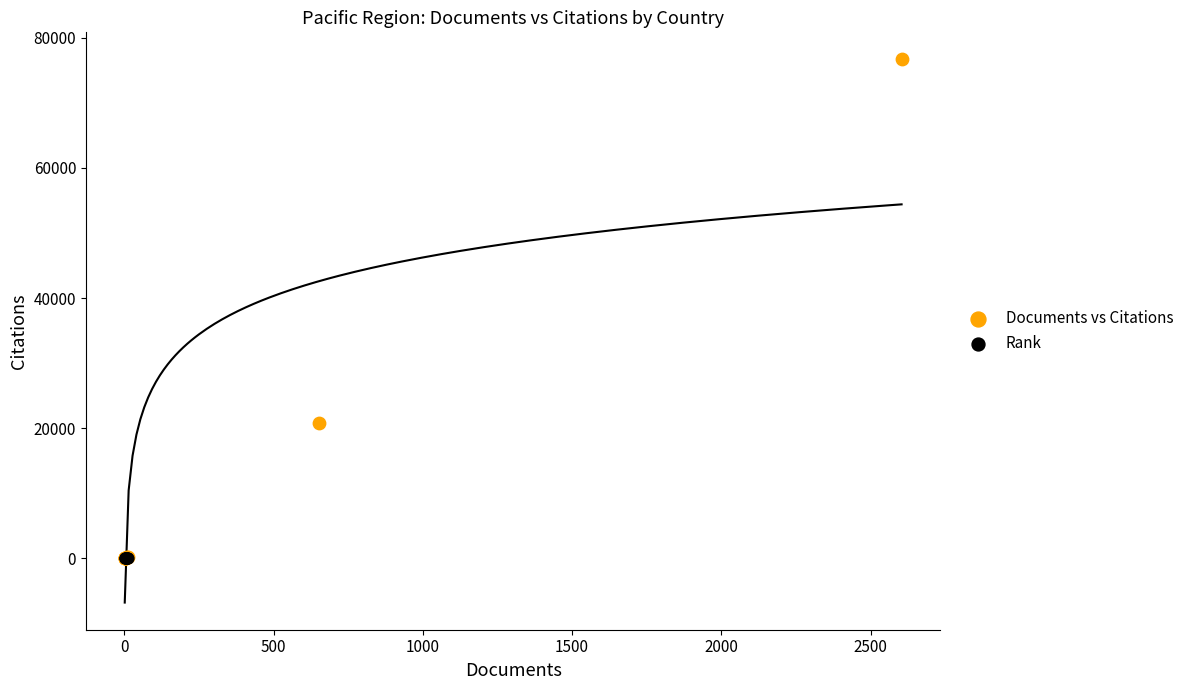

Which series contains the highest Y value?

Documents vs Citations